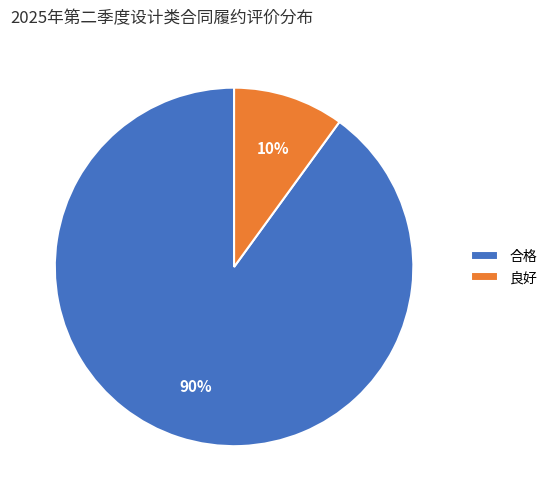

Which category has the smallest portion of the pie?

良好